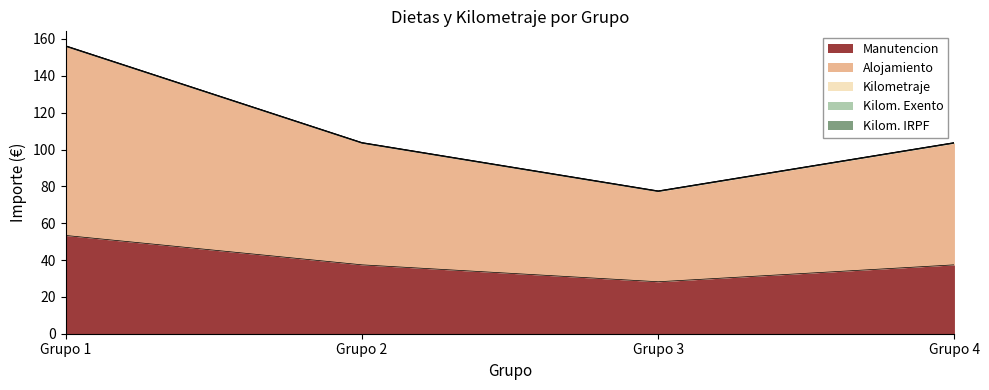

What is the value of the Kilom. Exento point at the 2nd from the left?

0.2